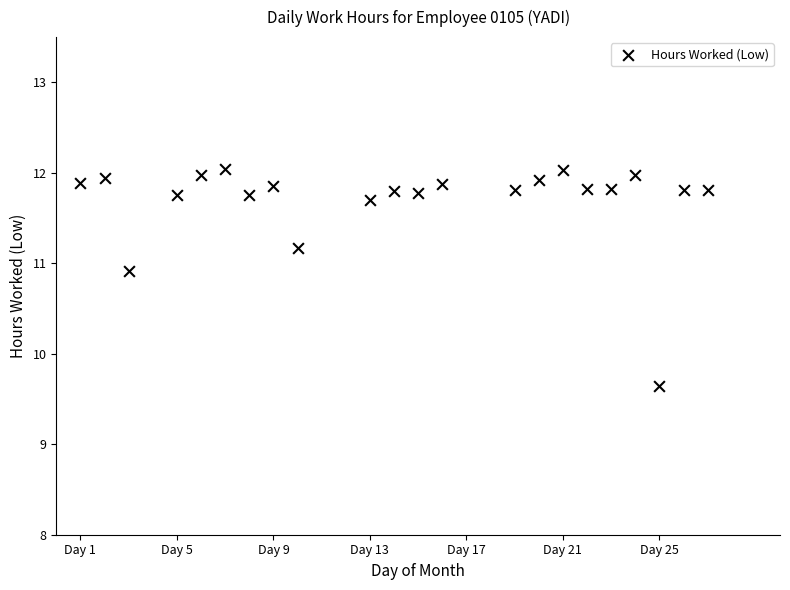

What is the range of X values (max minus min)?

26.0